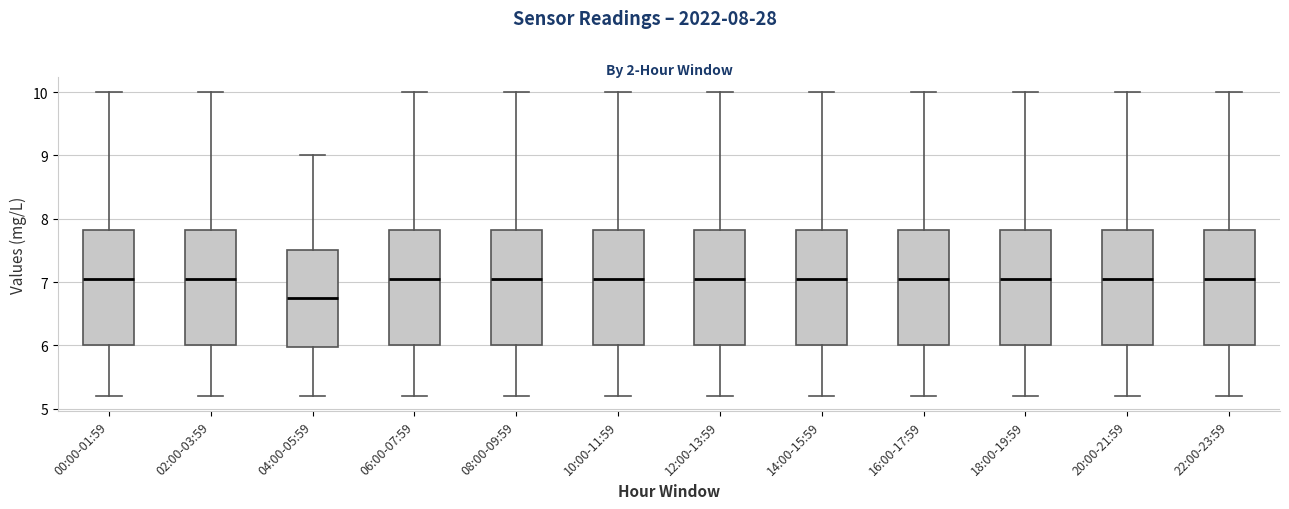

Reading left to right, read every box against the y-axis: the position of its median line, the range the box covers, and the ends of its whiskers. The values are not printed on the chart, so give them approximately, as read against the axis.

00:00-01:59: median 7.1, box 6.0 to 7.8, whiskers 5.2 to 10.0
02:00-03:59: median 7.1, box 6.0 to 7.8, whiskers 5.2 to 10.0
04:00-05:59: median 6.8, box 6.0 to 7.5, whiskers 5.2 to 9.0
06:00-07:59: median 7.1, box 6.0 to 7.8, whiskers 5.2 to 10.0
08:00-09:59: median 7.1, box 6.0 to 7.8, whiskers 5.2 to 10.0
10:00-11:59: median 7.1, box 6.0 to 7.8, whiskers 5.2 to 10.0
12:00-13:59: median 7.1, box 6.0 to 7.8, whiskers 5.2 to 10.0
14:00-15:59: median 7.1, box 6.0 to 7.8, whiskers 5.2 to 10.0
16:00-17:59: median 7.1, box 6.0 to 7.8, whiskers 5.2 to 10.0
18:00-19:59: median 7.1, box 6.0 to 7.8, whiskers 5.2 to 10.0
20:00-21:59: median 7.1, box 6.0 to 7.8, whiskers 5.2 to 10.0
22:00-23:59: median 7.1, box 6.0 to 7.8, whiskers 5.2 to 10.0